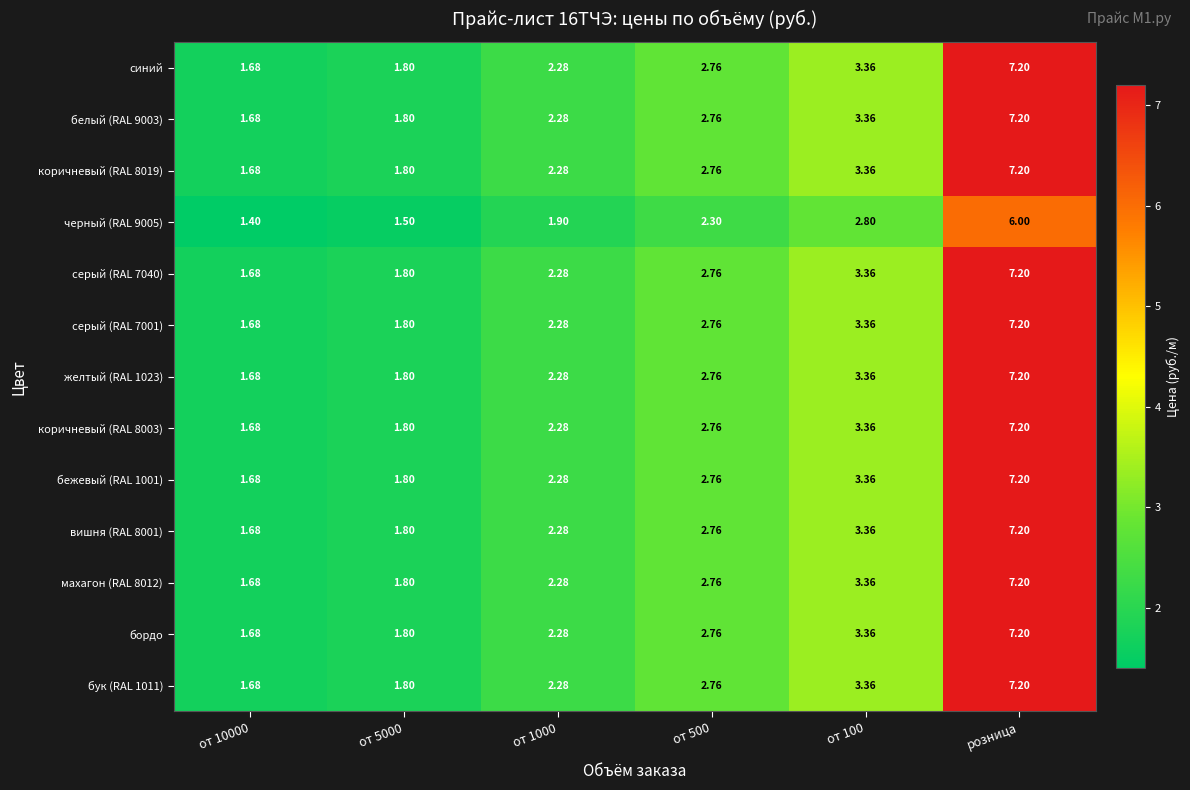

Which category has the highest value in the синий series?

розница